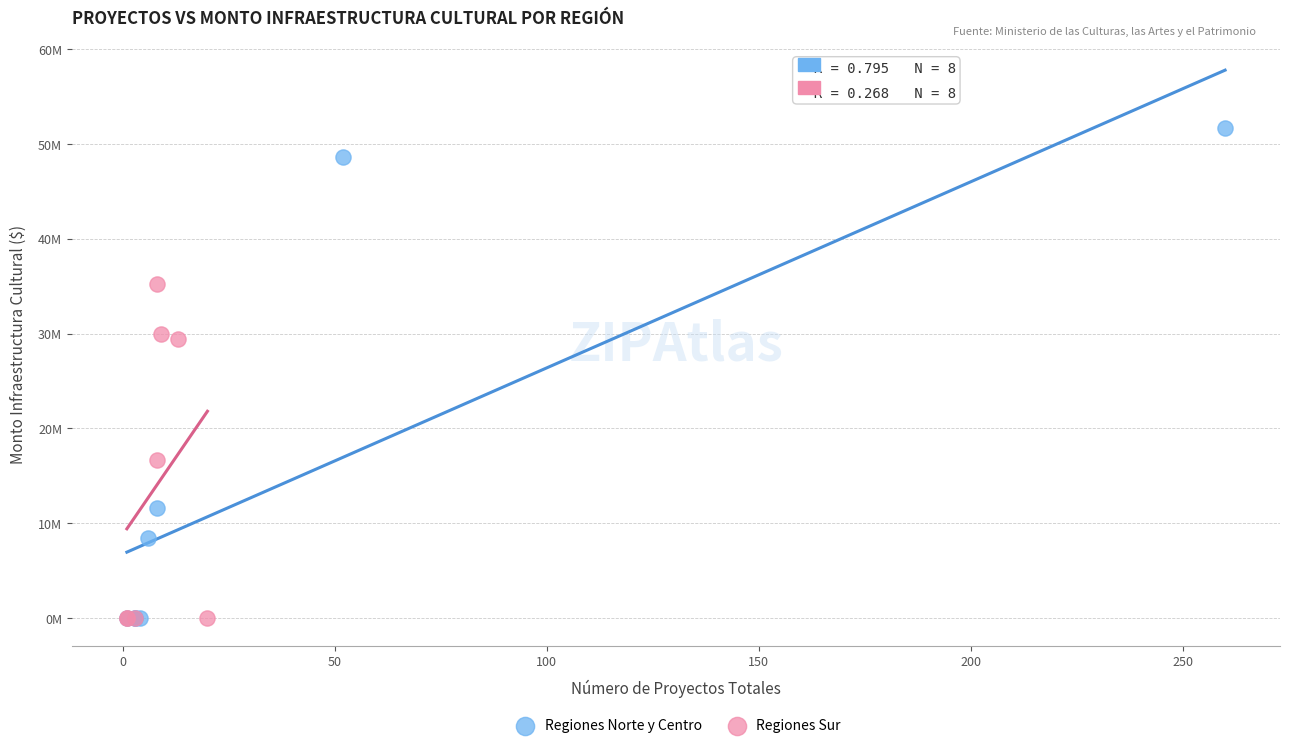

Which series has the widest spread of Y values?

Regiones Norte y Centro